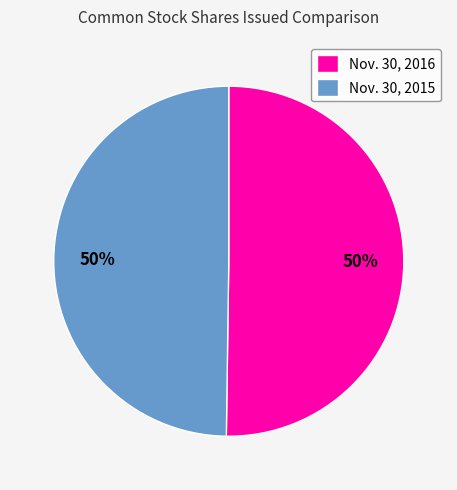

True or false: Nov. 30, 2015 accounts for 38% of the total.

False